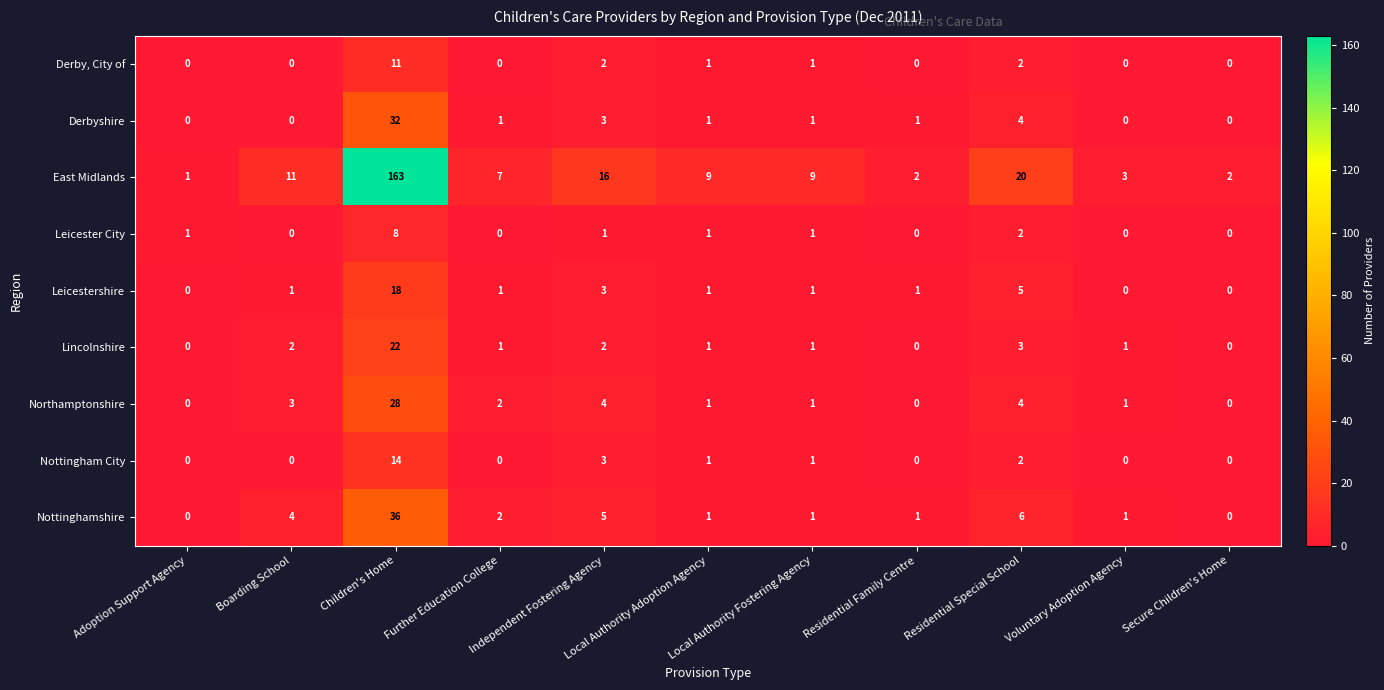

Count the number of categories in the chart.

11